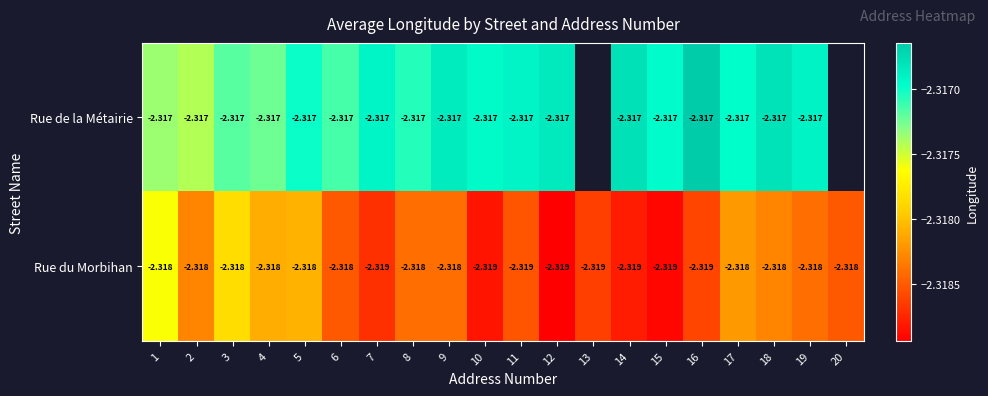

Rank the series at 1 from highest to lowest value.

Rue de la Métairie, Rue du Morbihan